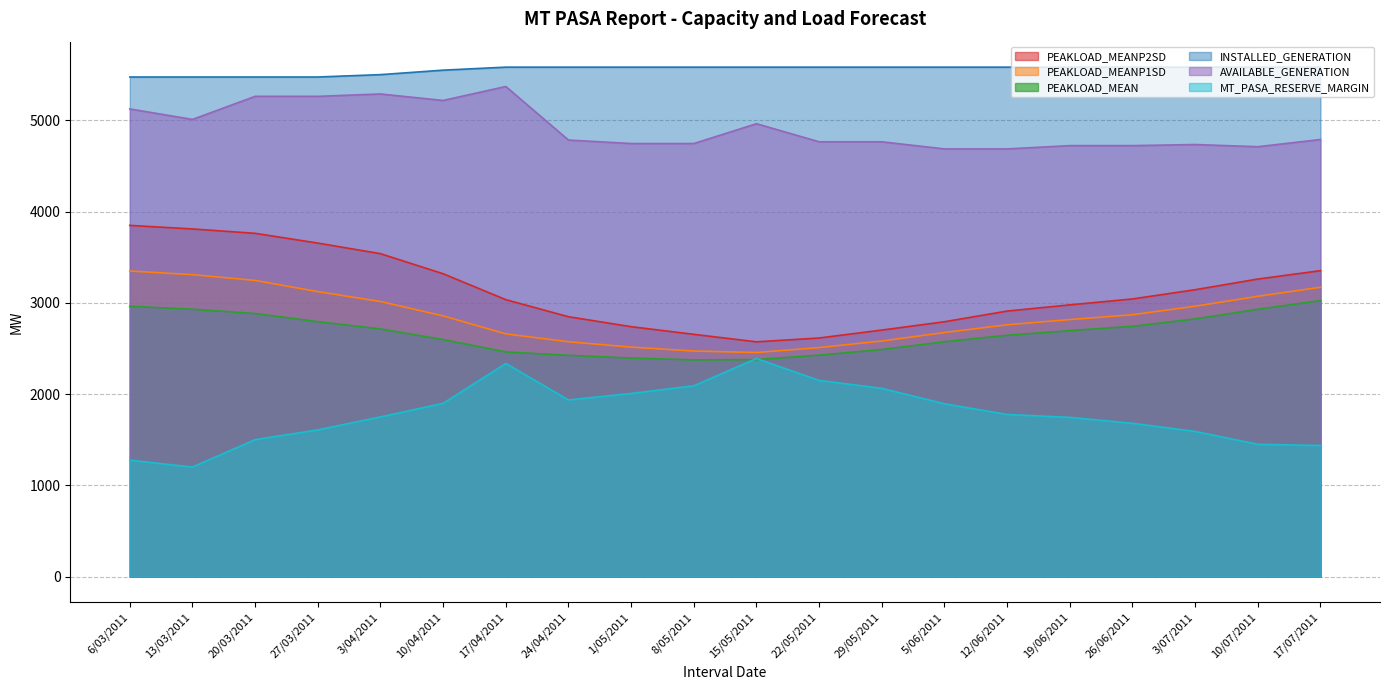

What is the label of the 5th point from the left?

3/04/2011